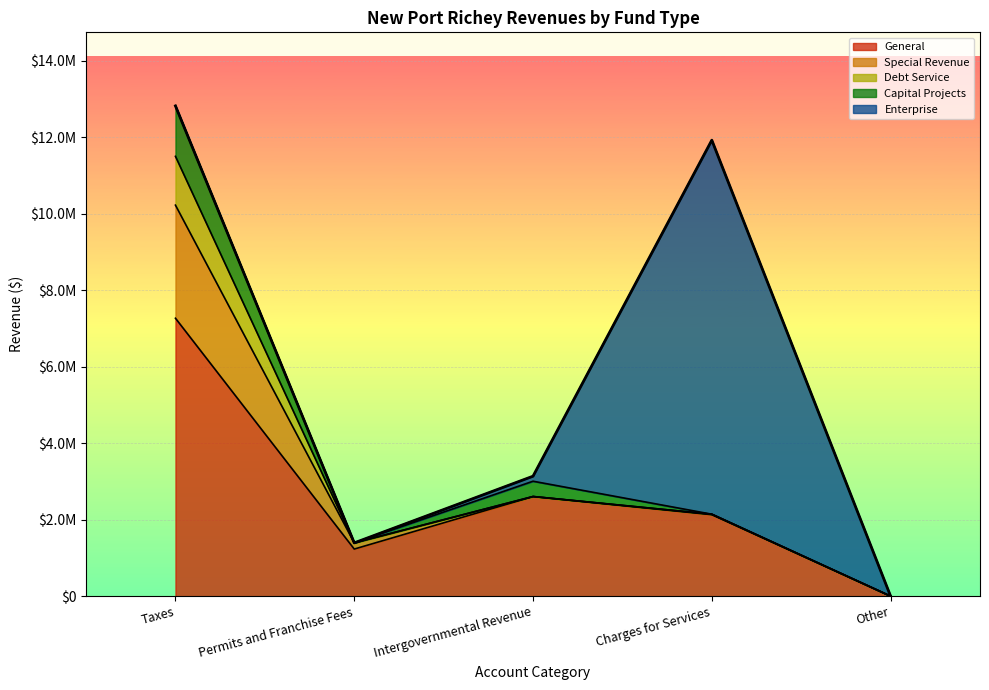

Is the value of Special Revenue at Other greater than the value of Capital Projects at Charges for Services?

No